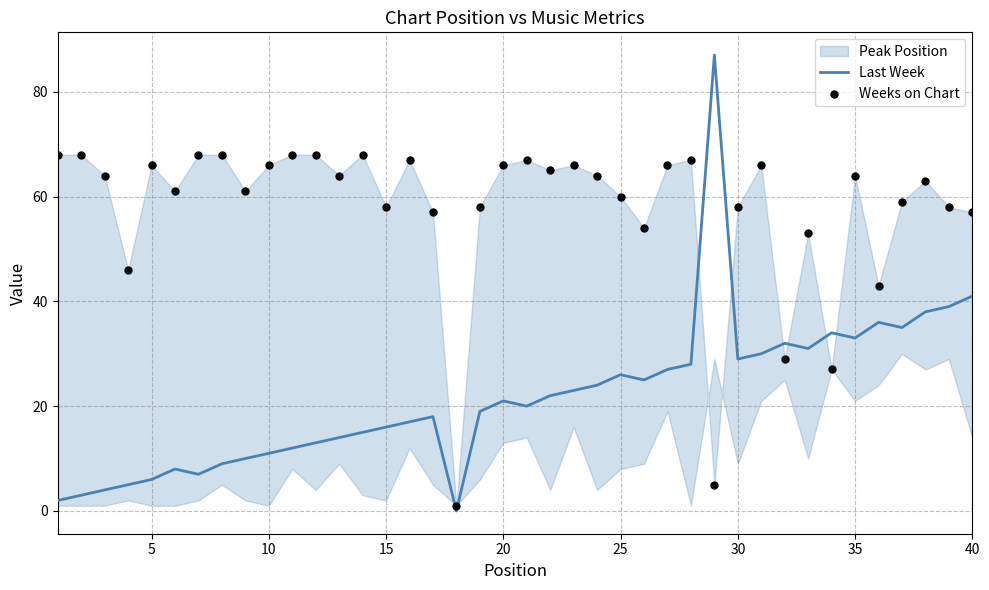

Which series reaches the maximum Y coordinate?

Last Week